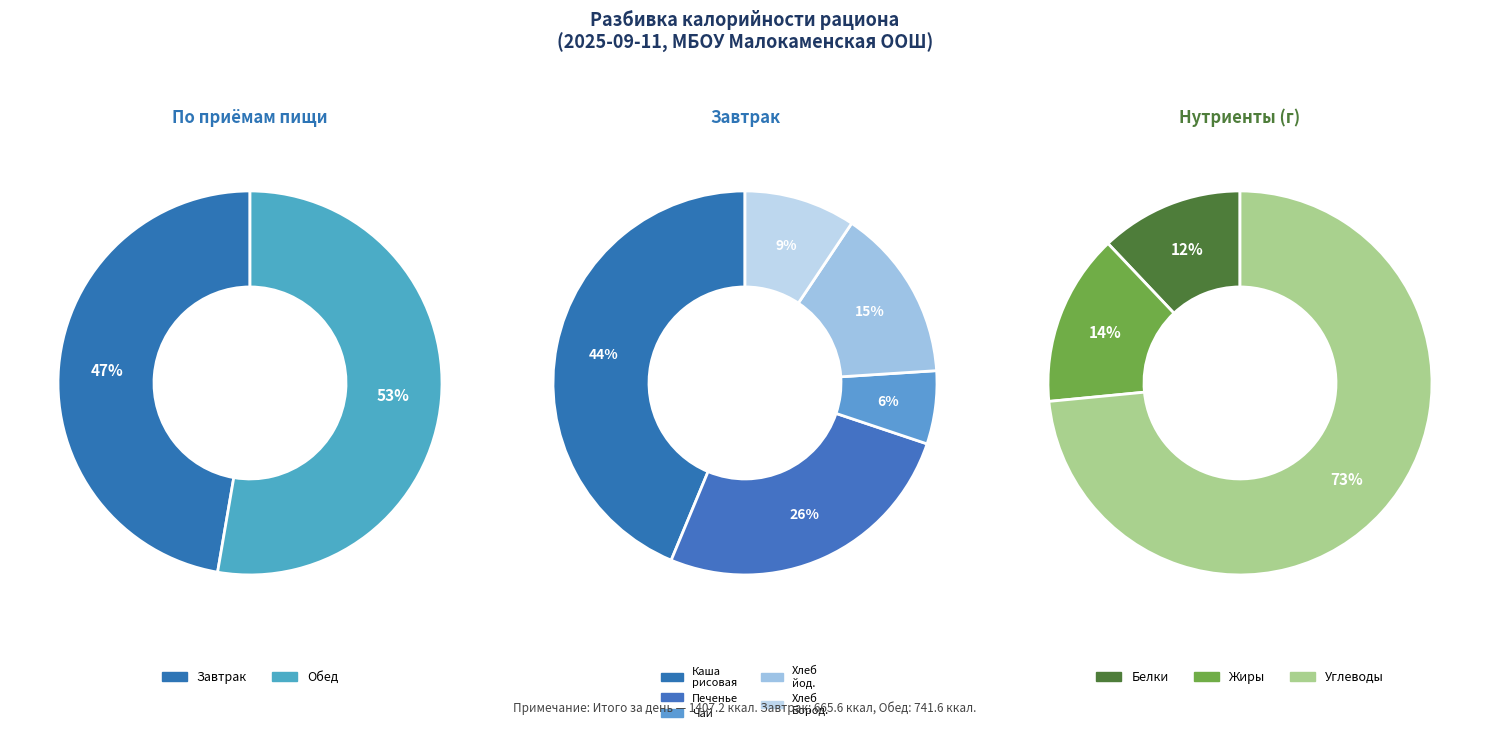

What percentage is the Завтрак slice, to the nearest percent?

47%